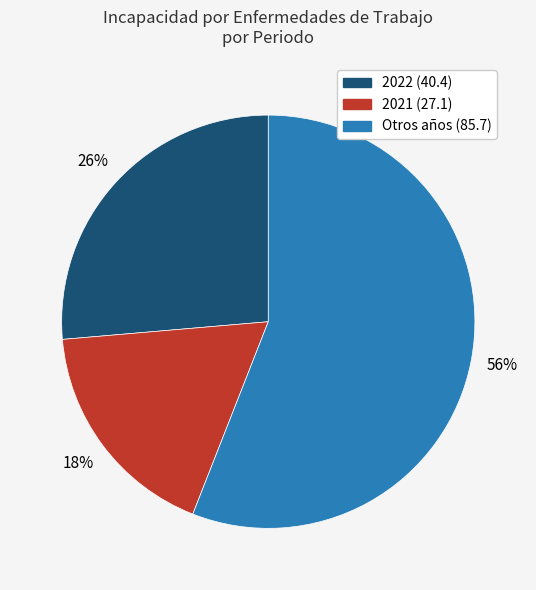

To the nearest percent, what is the difference between the largest and smallest slice percentages?

38%